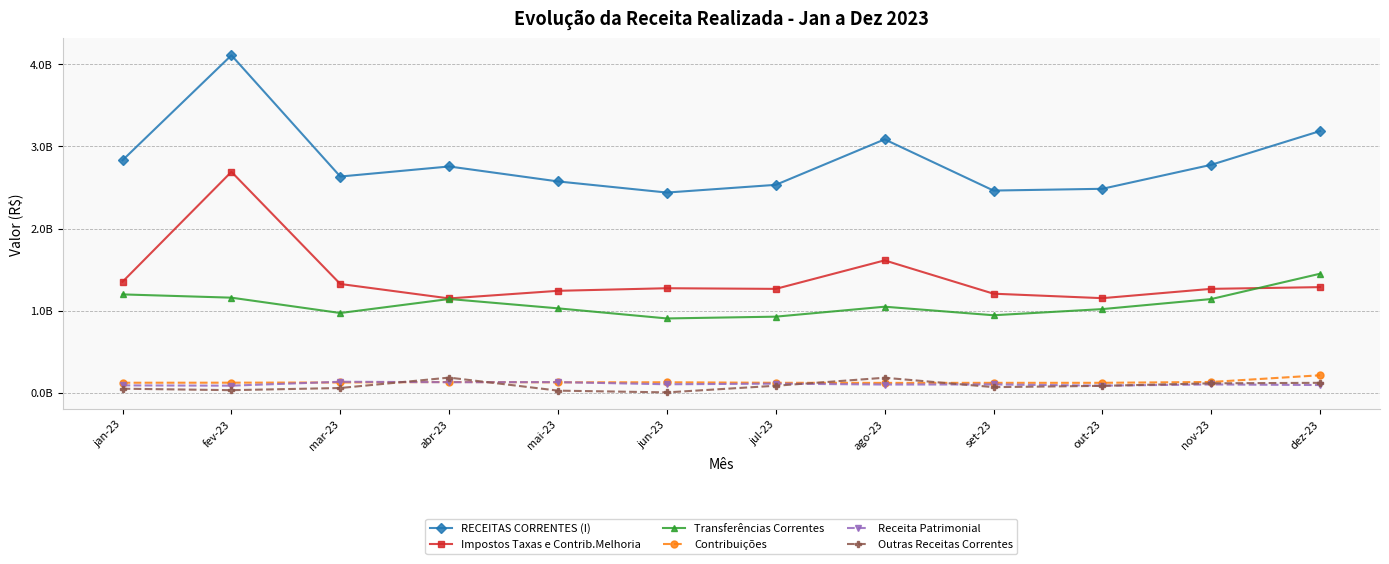

True or false: Receita Patrimonial has a value of 89552398.8 at fev-23.

True